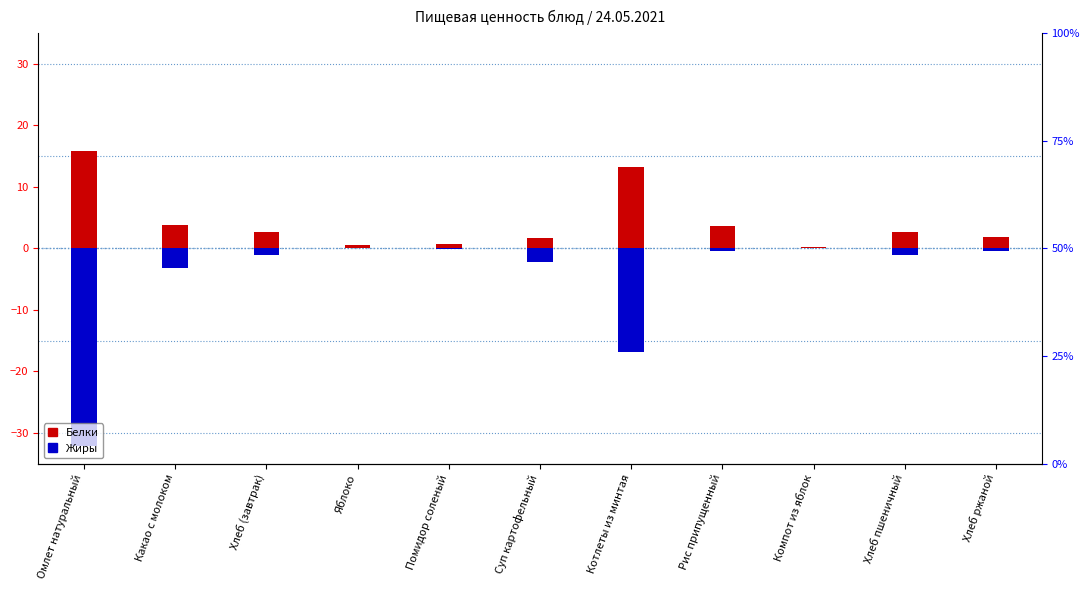

How many data points in Жиры are above -1?

5